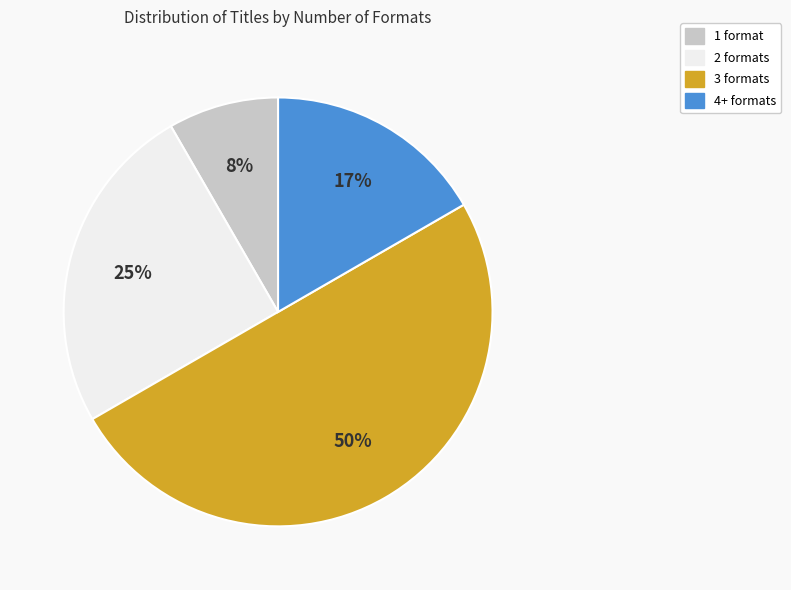

To the nearest percent, what portion does 4+ formats represent?

17%